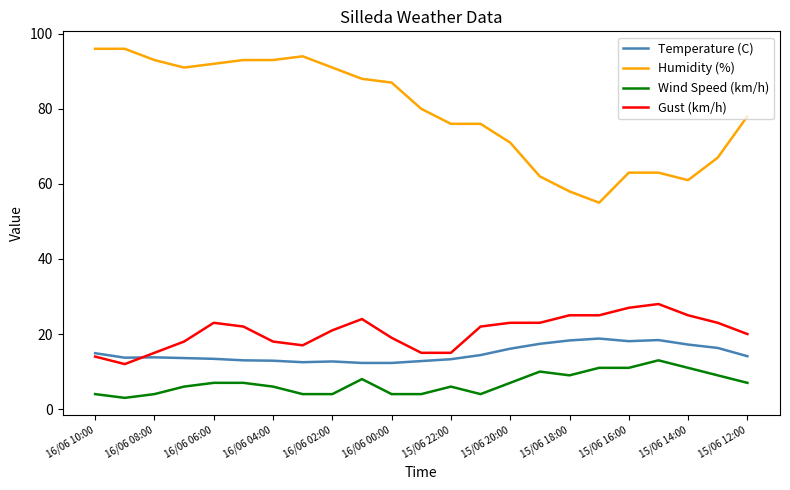

Which series has the largest range (max minus min)?

Humidity (%)